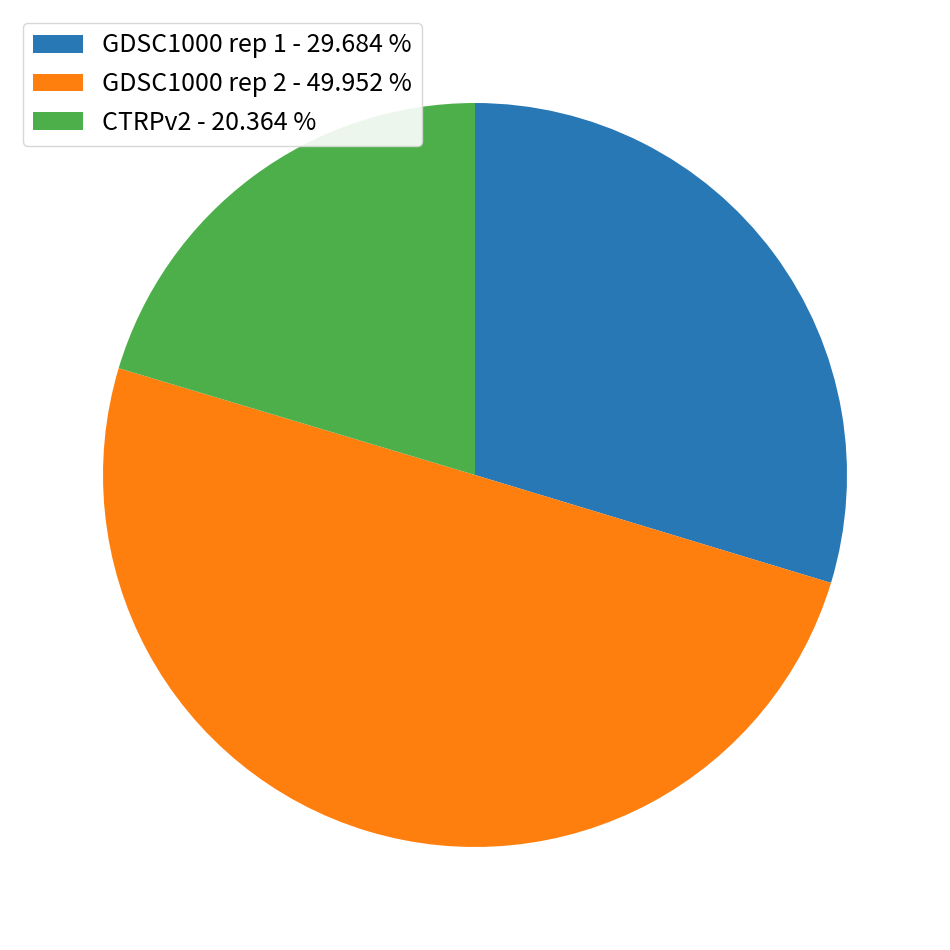

Is it true that CTRPv2 is 20% of the pie?

True